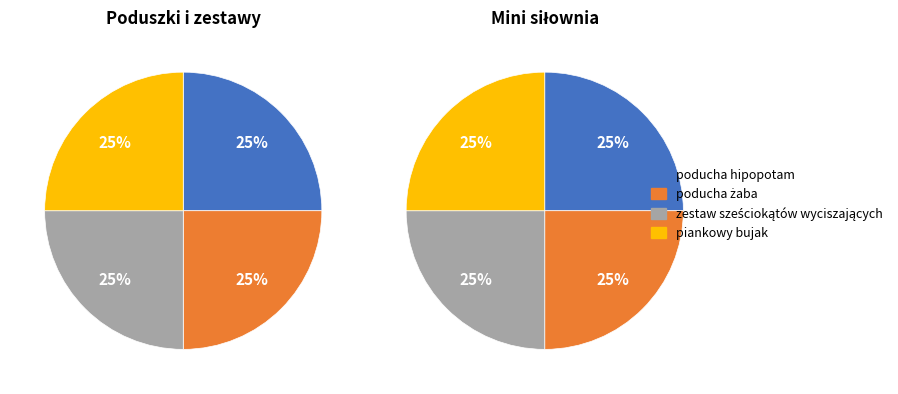

The 2 slice represents 25% of the pie. True or false?

True